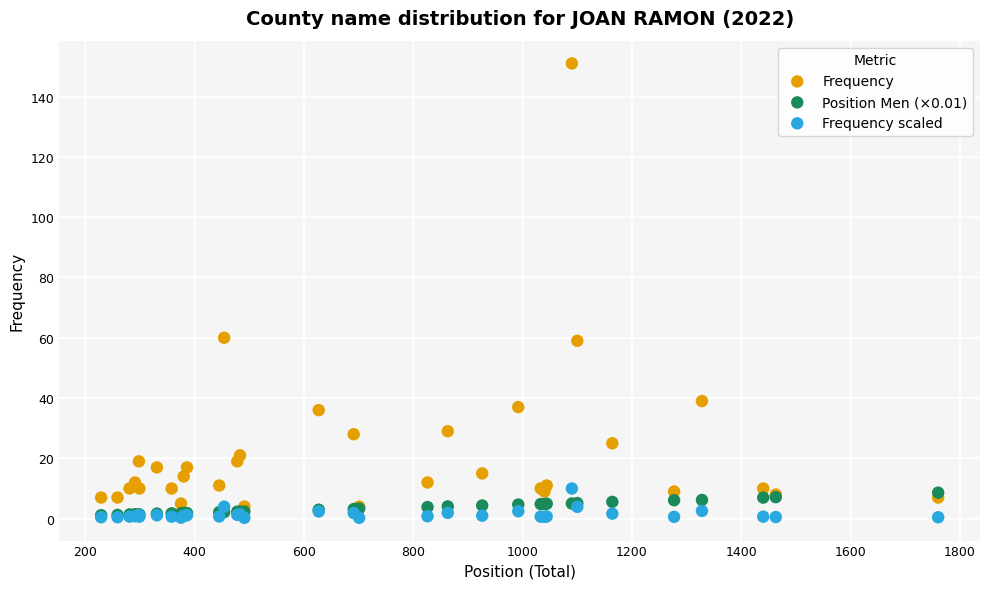

What are all the series names shown in the legend?

Frequency, Position Men (×0.01), Frequency scaled